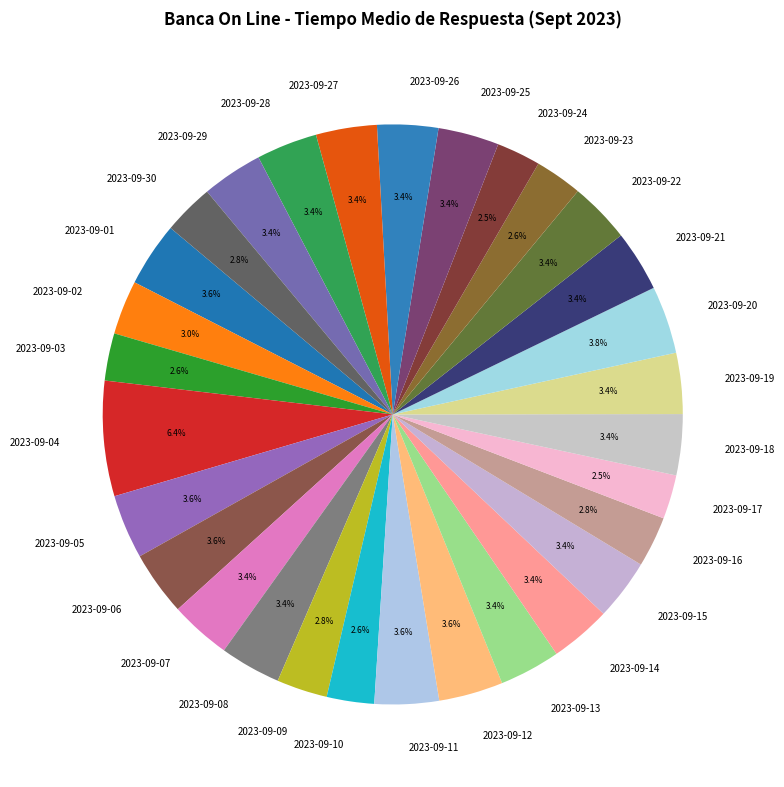

Combined, do 2023-09-05 and 2023-09-02 account for over 50%?

No